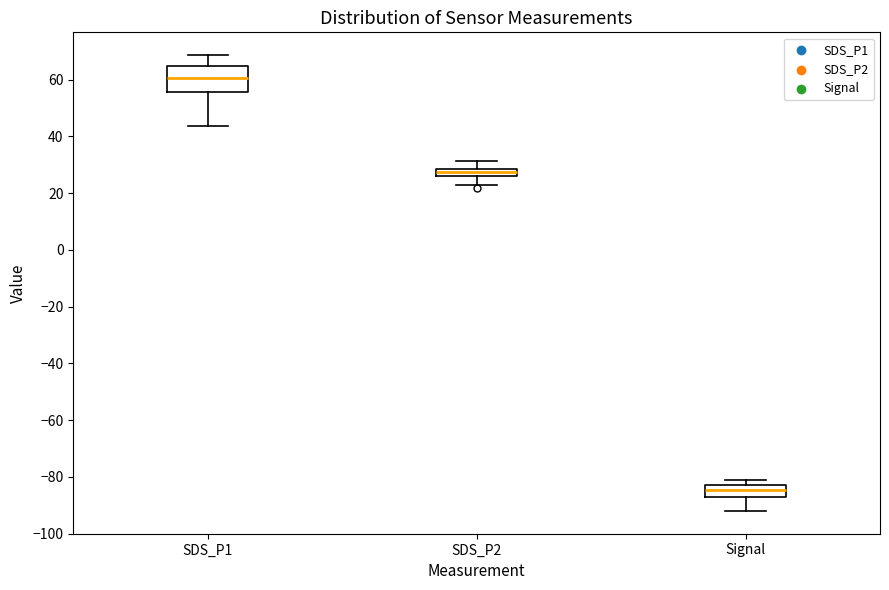

Which box has the lowest median line?

Signal